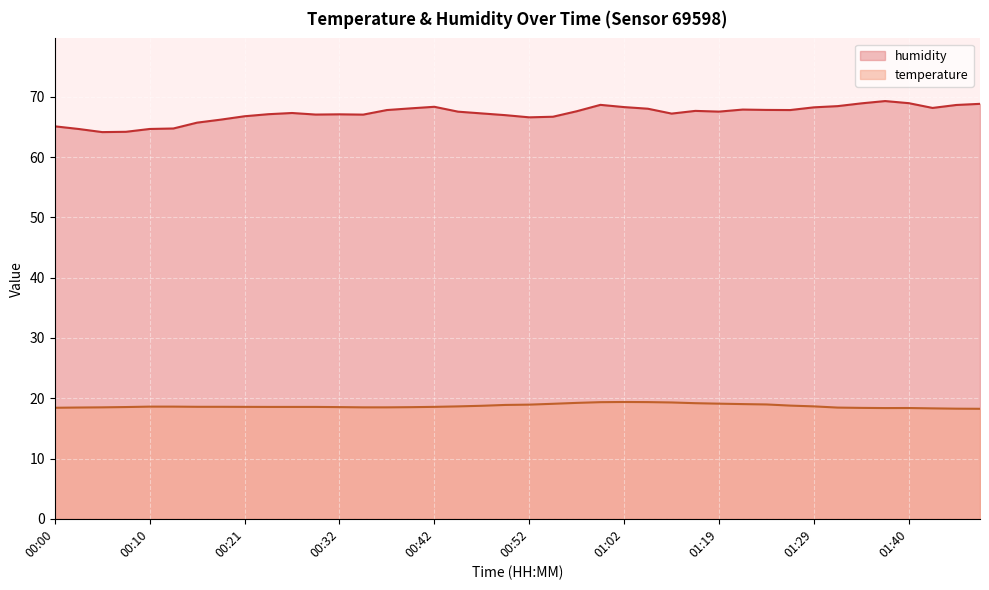

What is the label of the 38th point from the left?

01:42